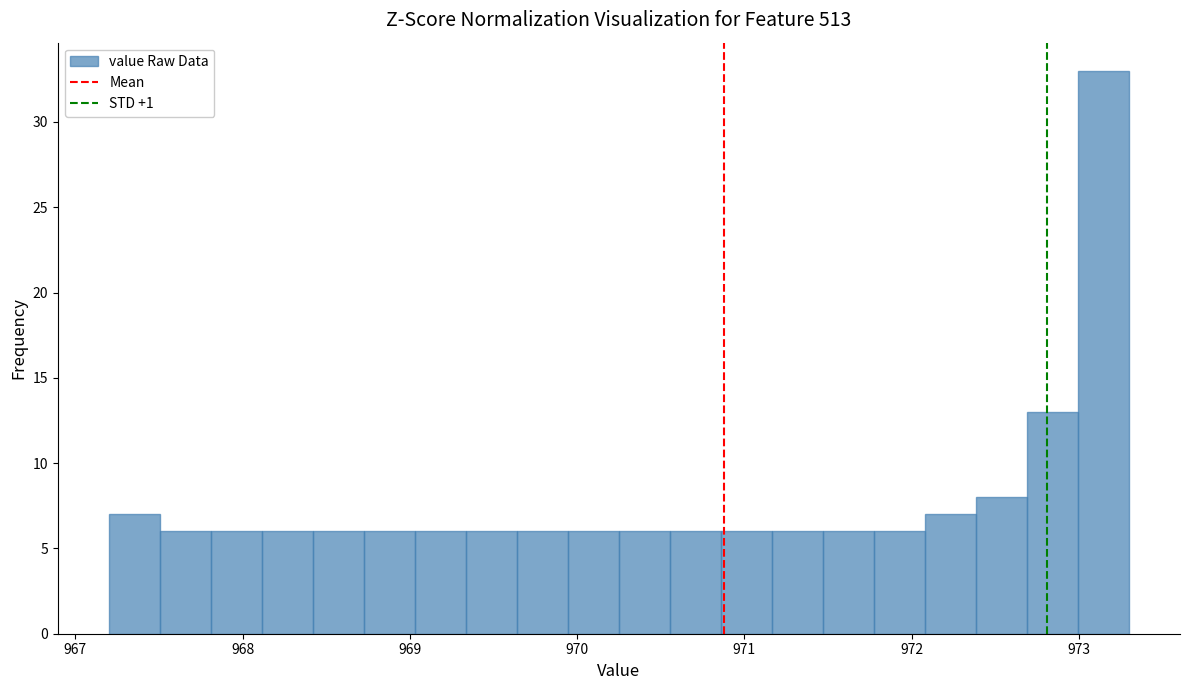

Read against the x-axis, roughly where is the centre of the tallest bar?

973.1